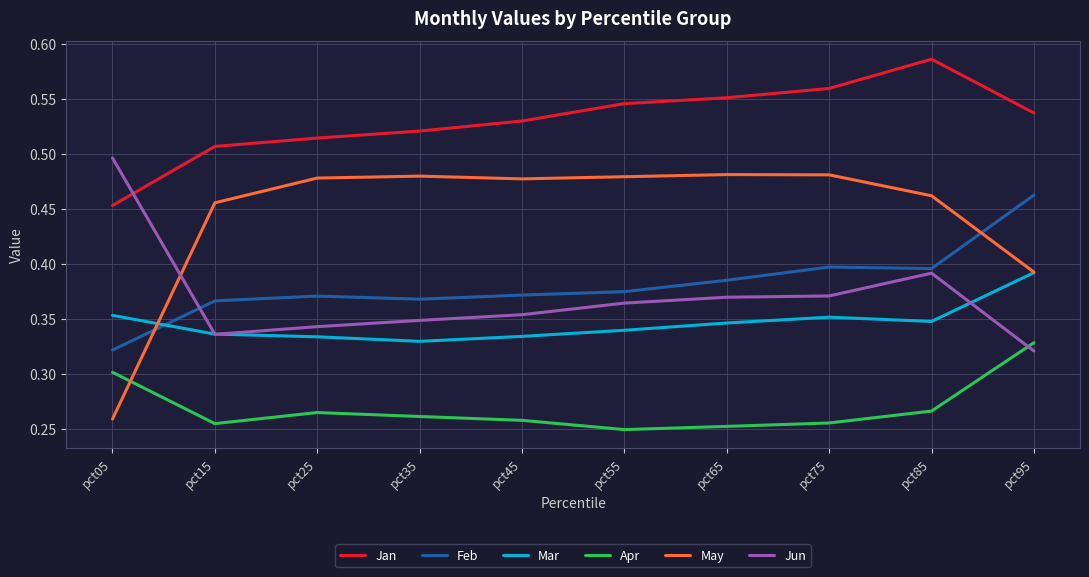

Which series ends up on top after the final intersection of Mar and Feb?

Feb